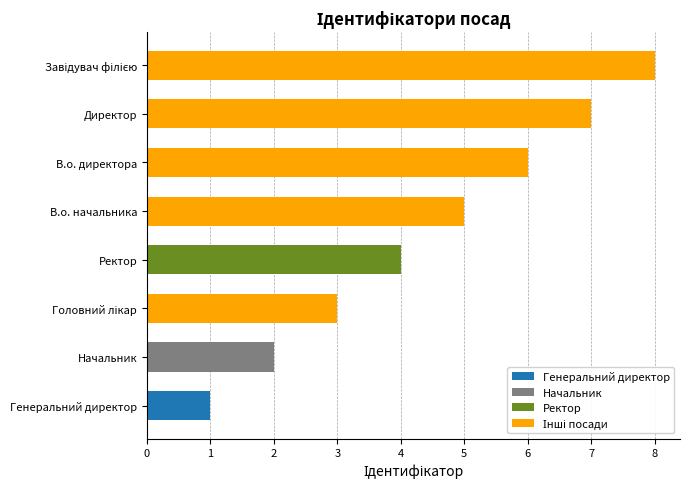

What is the greatest value displayed?

8